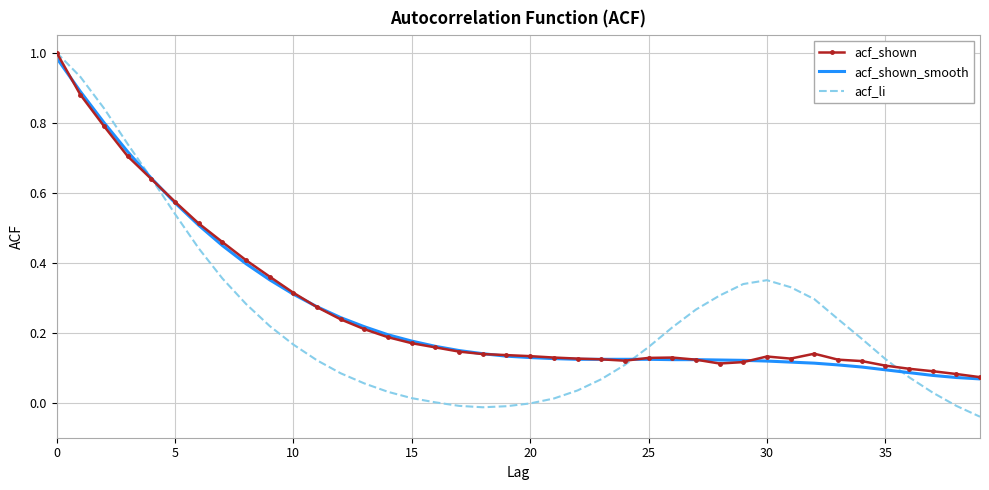

Which series has the widest spread of values?

acf_li